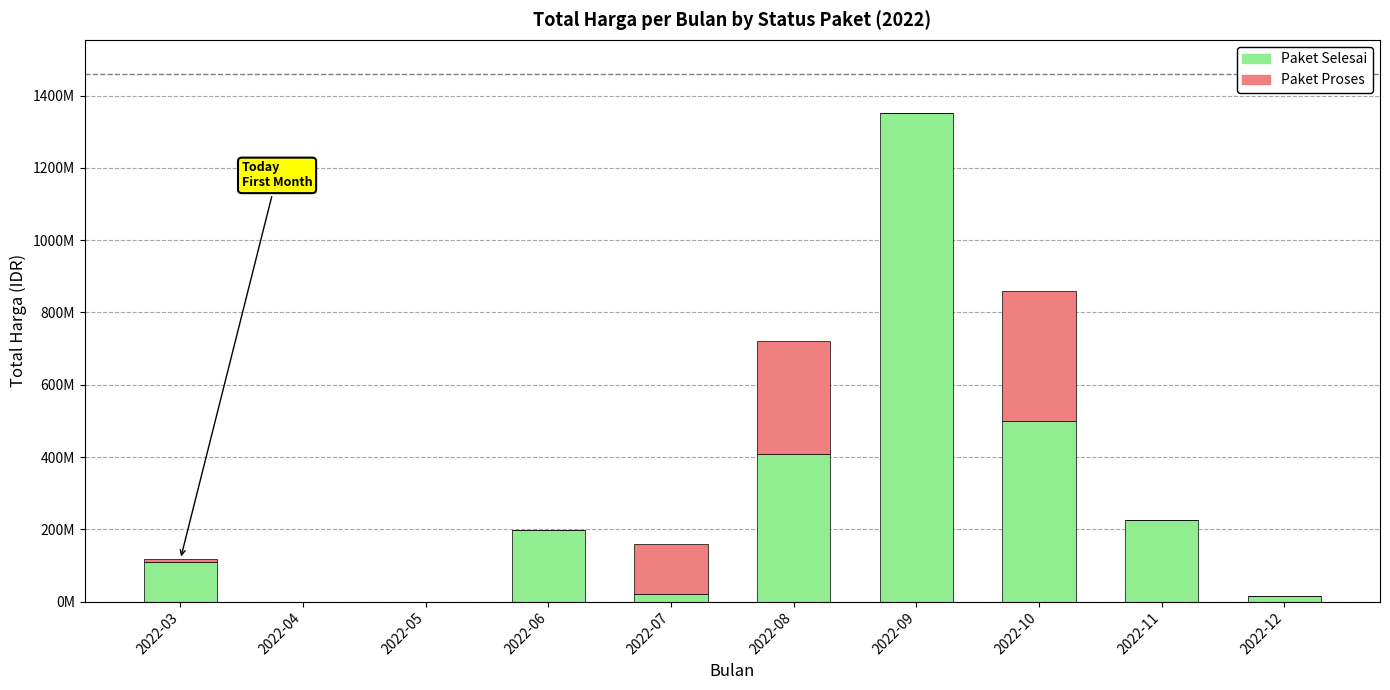

Does the chart contain stacked bars?

Yes